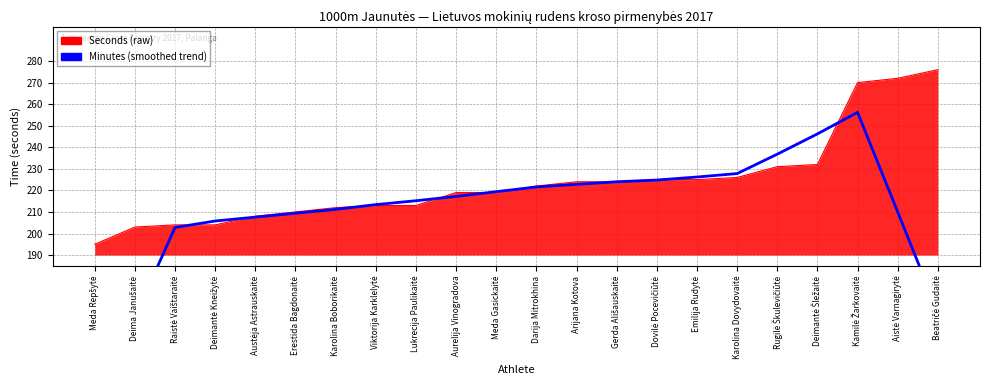

True or false: the data shows 217.2 at Aurelija Vinogradova.

True